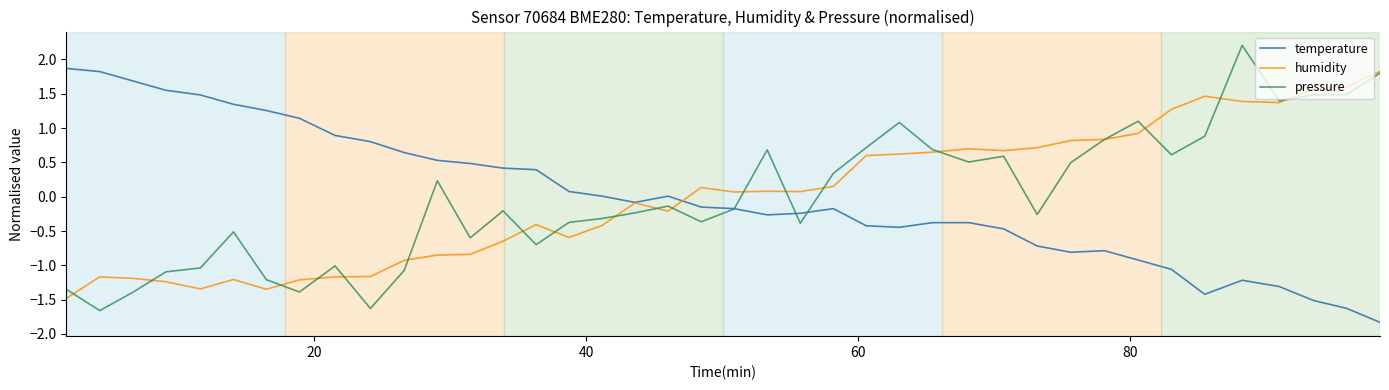

Does the chart have visible grid lines?

No